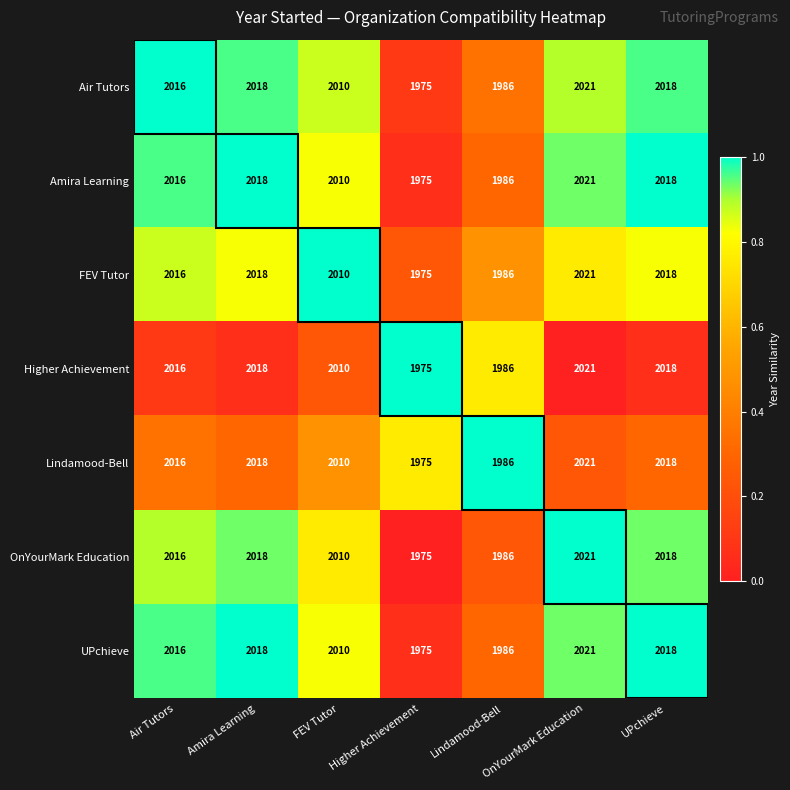

What is the difference between the second highest and second lowest values in the Amira Learning series?

32